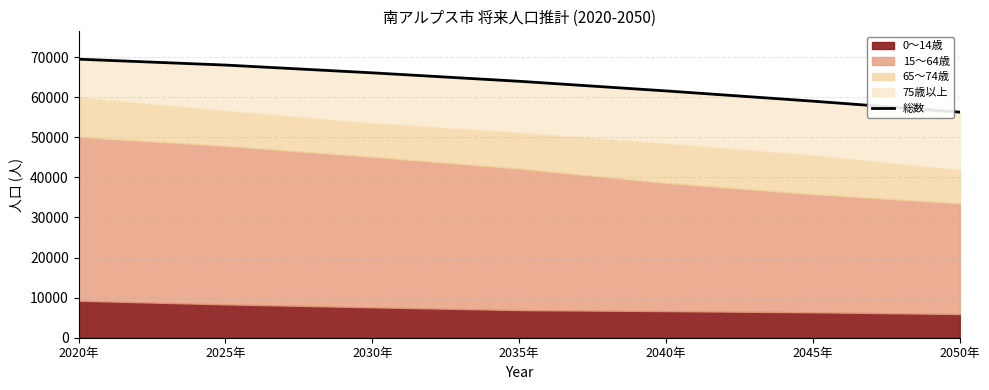

True or false: the data has more than 1 interior local peaks.

False